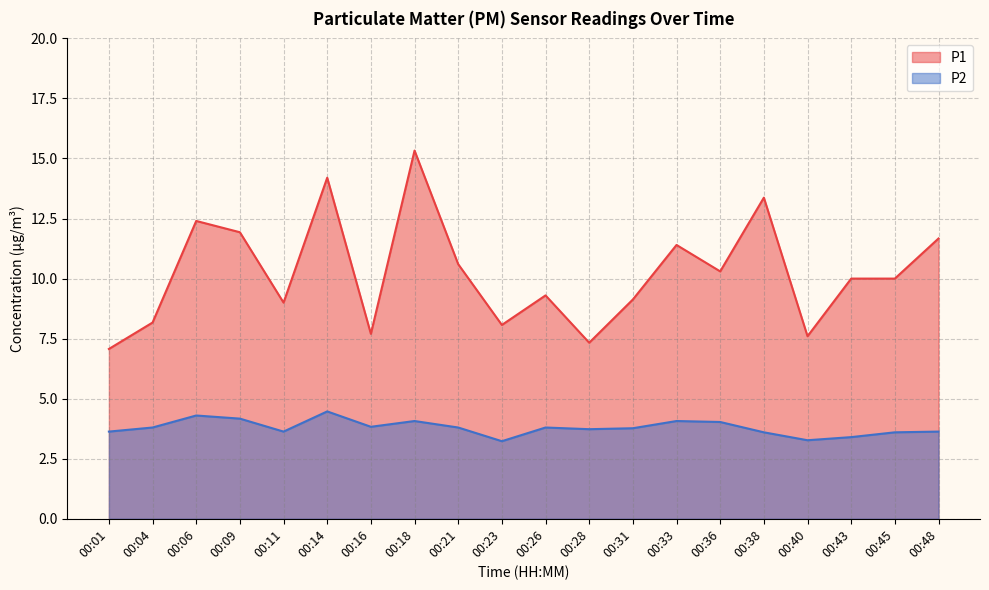

What is the sum of the P1 values at 00:23 and 00:28?

15.4